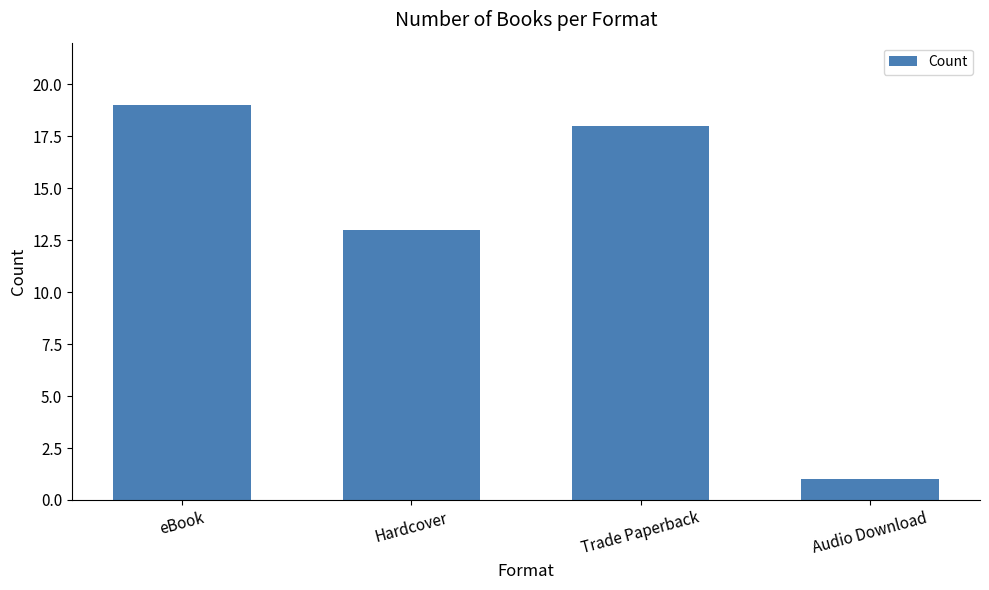

Rank the categories by value from lowest to highest.

Audio Download, Hardcover, Trade Paperback, eBook